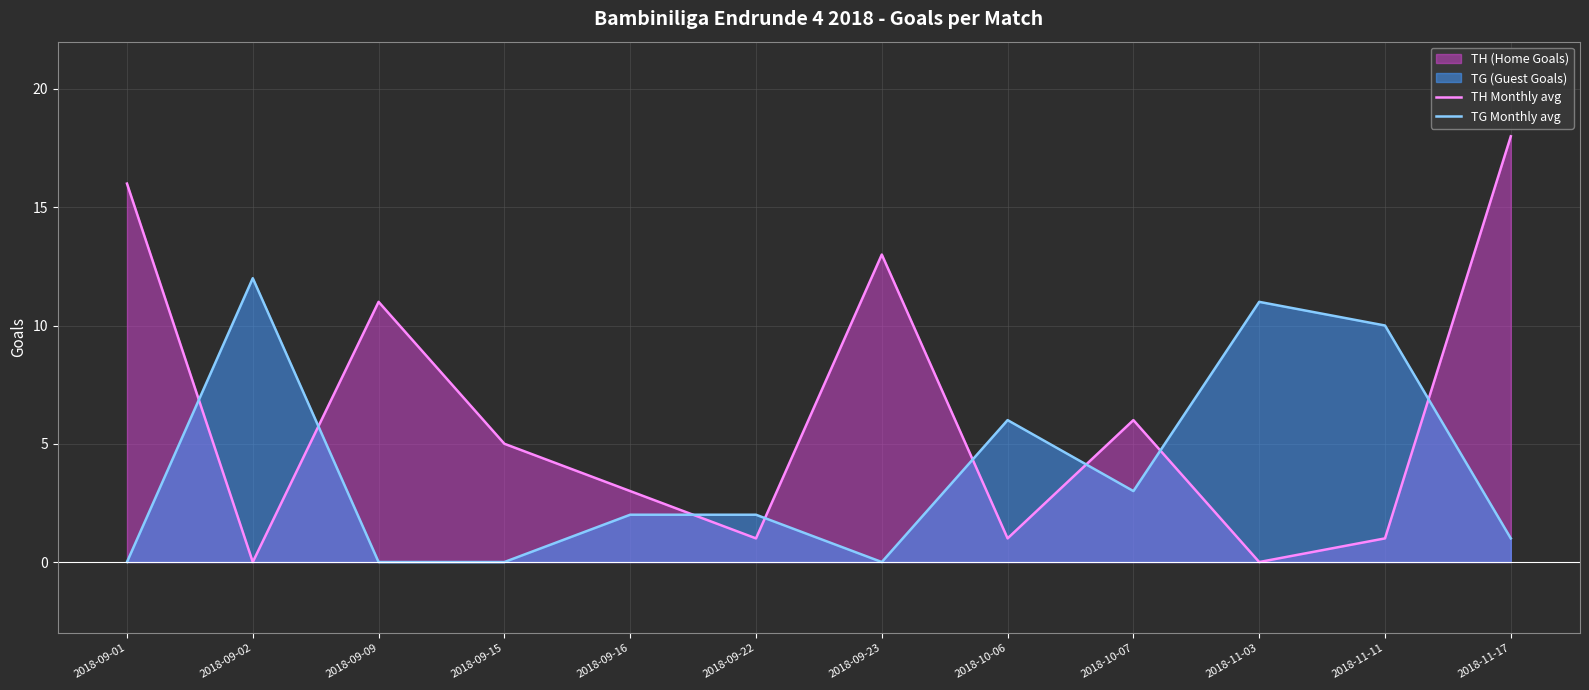

How many values in TG Monthly avg are above zero?

8